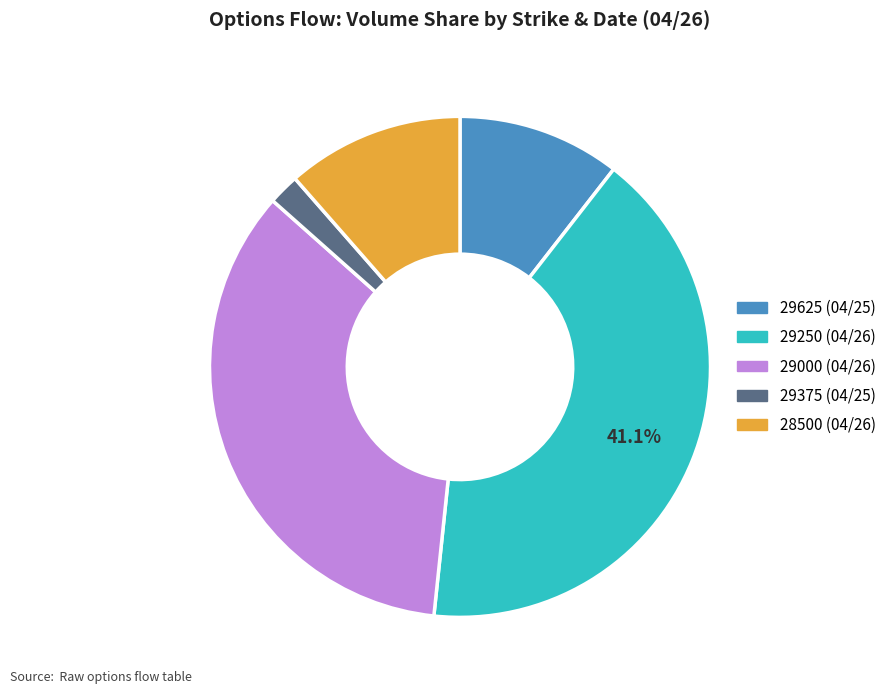

How many segments does this pie chart have?

5